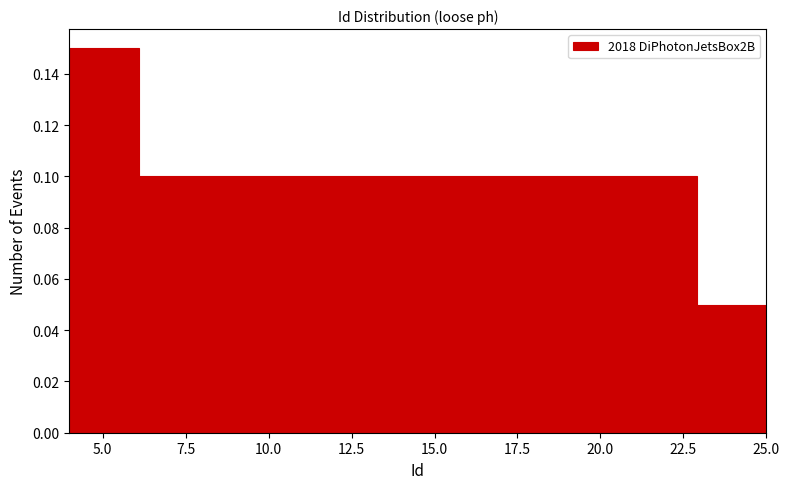

Reading left to right, transcribe this chart: for each bar, give the range it covers on the x-axis and its height. Neither the bar edges nor the heights are printed on the chart, so give them approximately, as read against the axes.

4.0 to 6.1: 0.15
6.1 to 8.2: 0.10
8.2 to 10.3: 0.10
10.3 to 12.4: 0.10
12.4 to 14.5: 0.10
14.5 to 16.6: 0.10
16.6 to 18.7: 0.10
18.7 to 20.8: 0.10
20.8 to 22.9: 0.10
22.9 to 25.0: 0.05